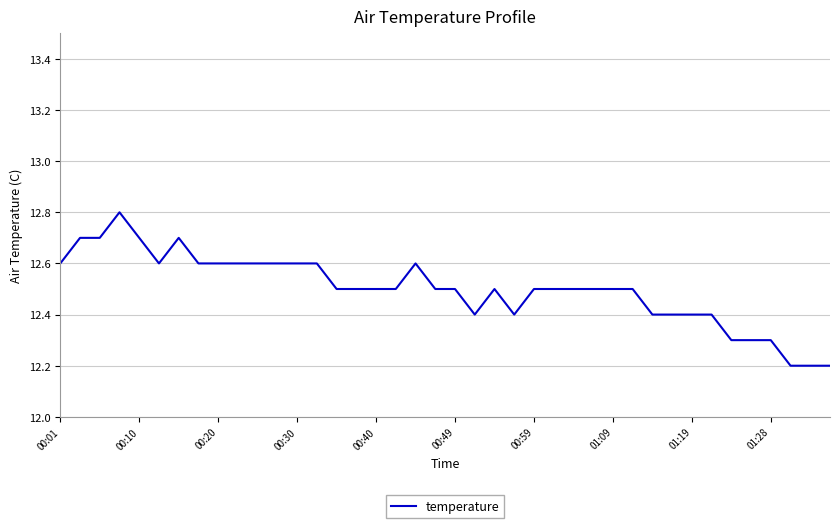

Reading left to right, transcribe all the data shown in this chart.

12.6	12.7	12.7	12.8	12.7	12.6	12.7	12.6	12.6	12.6	12.6	12.6	12.6	12.6	12.5	12.5	12.5	12.5	12.6	12.5	12.5	12.4	12.5	12.4	12.5	12.5	12.5	12.5	12.5	12.5	12.4	12.4	12.4	12.4	12.3	12.3	12.3	12.2	12.2	12.2